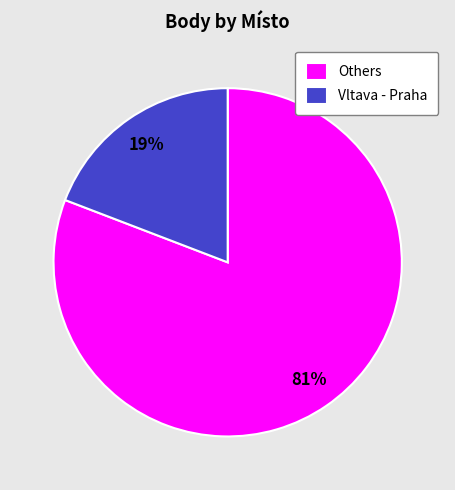

To the nearest percent, what is the average slice percentage?

50%